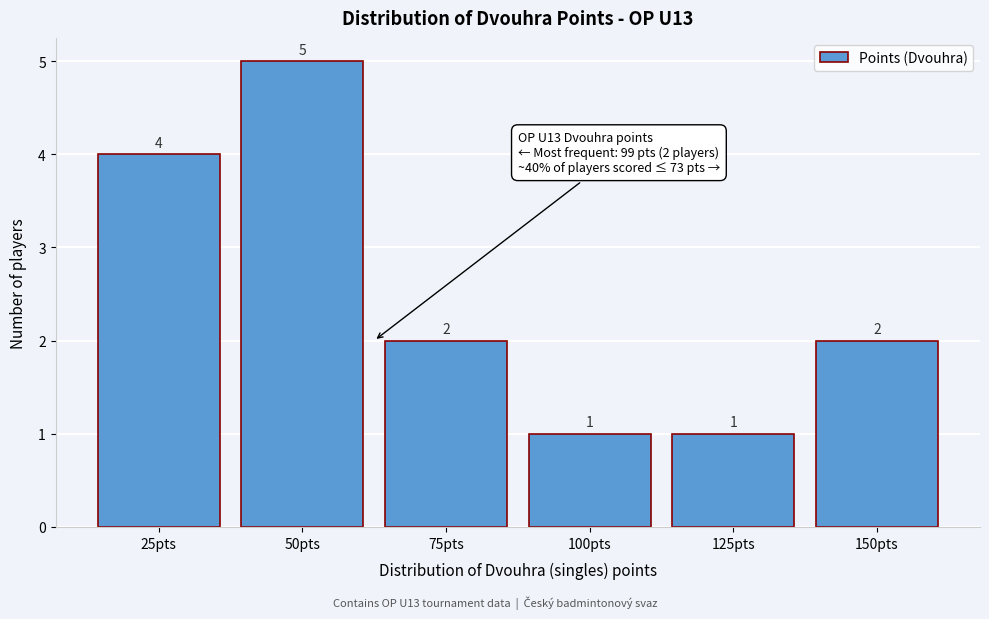

Reading left to right, list all the values displayed in this chart.

25pts=4	50pts=5	75pts=2	100pts=1	125pts=1	150pts=2